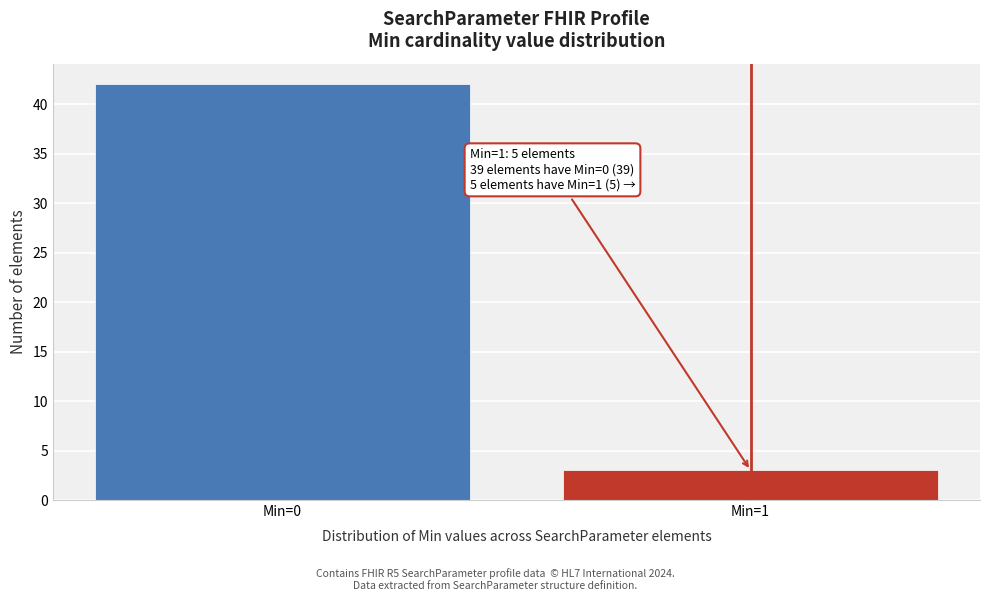

Reading right to left, what are all the values shown in this chart?

3	42